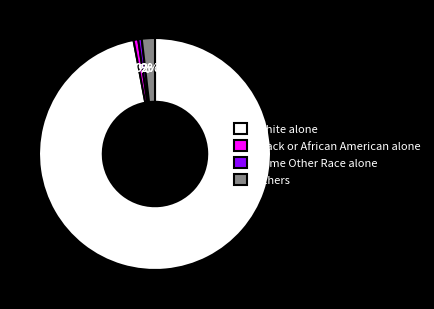

Which category has the biggest portion of the pie?

White alone